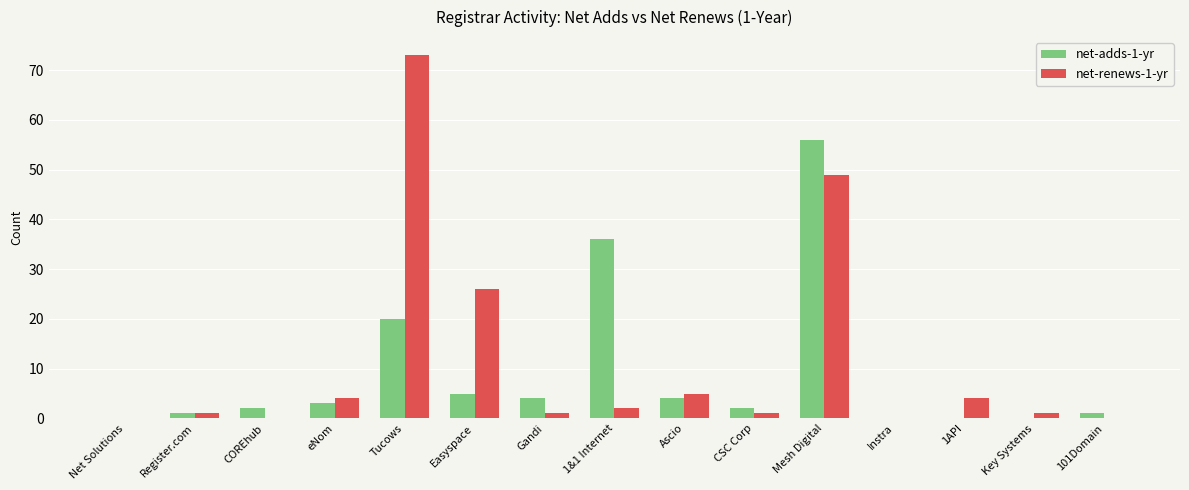

What are all the series names shown in the legend?

net-adds-1-yr, net-renews-1-yr